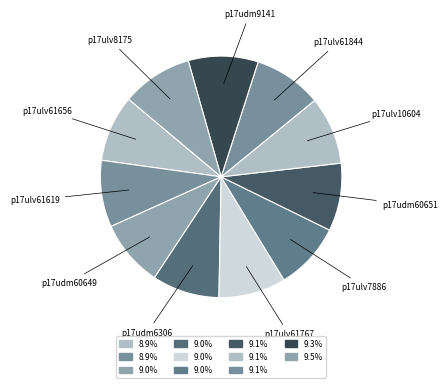

How many slices are in this pie chart?

11